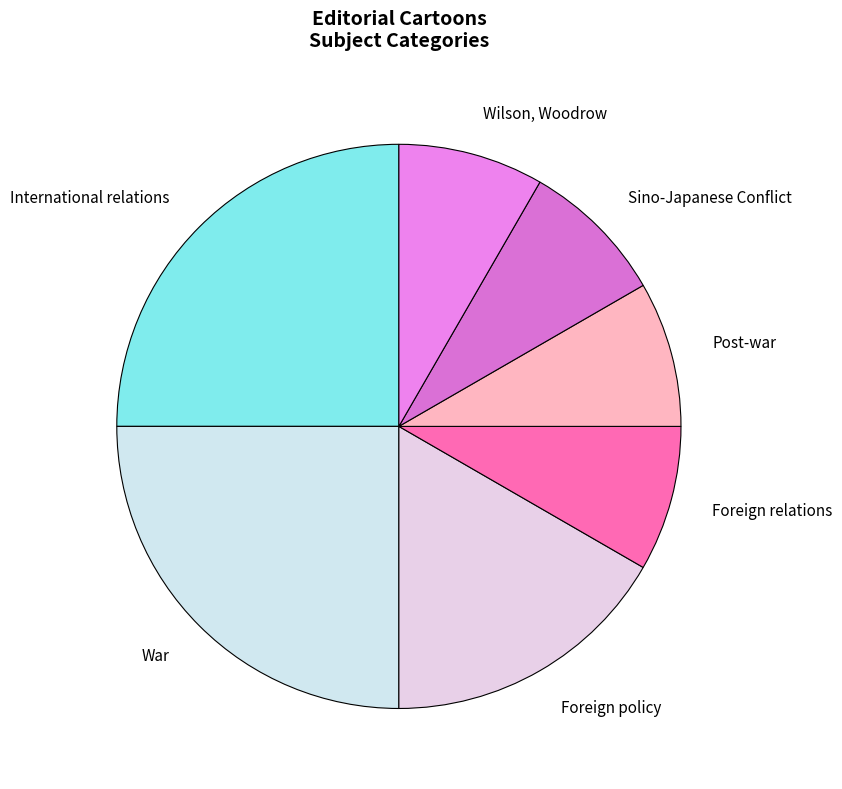

Combined, do International relations and Wilson, Woodrow account for over 50%?

No